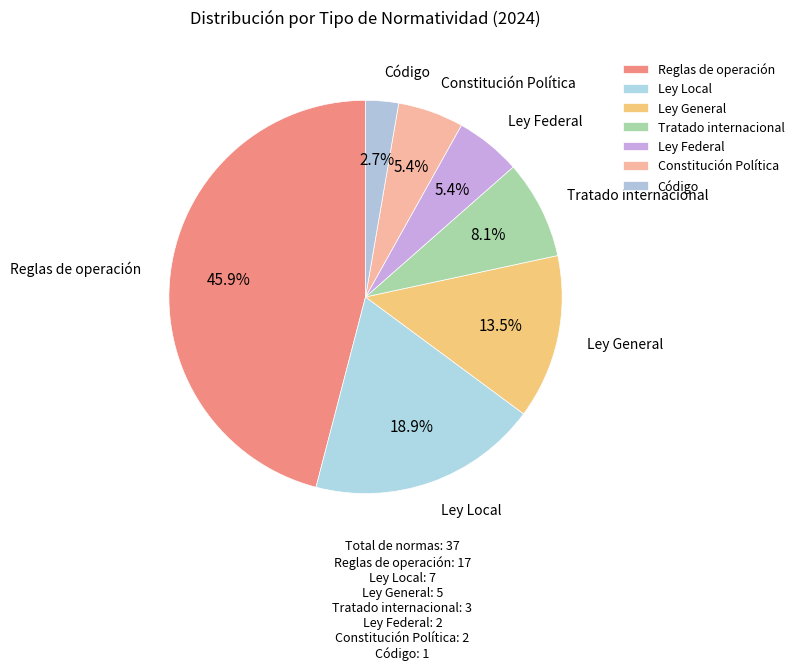

To the nearest percent, what percentage of the pie is Tratado internacional?

8%